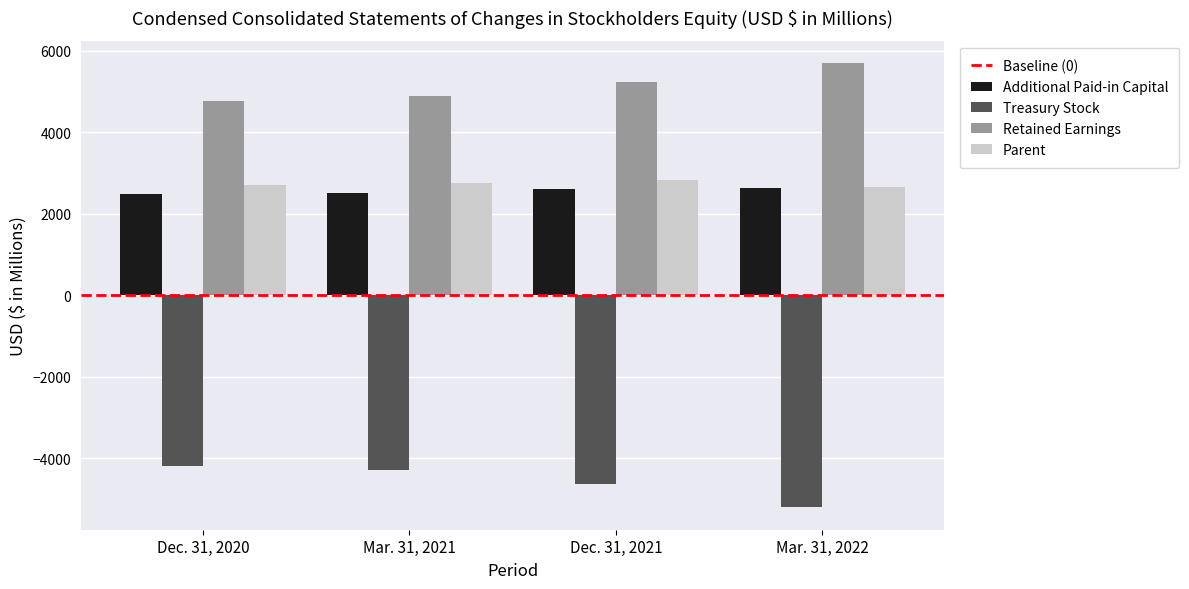

The Treasury Stock series shows -2384.5 at Mar. 31, 2021. True or false?

False